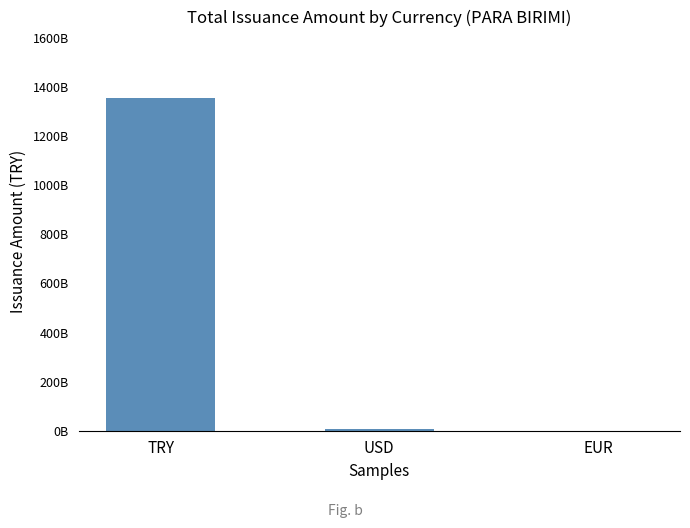

How many series are shown in this chart?

1